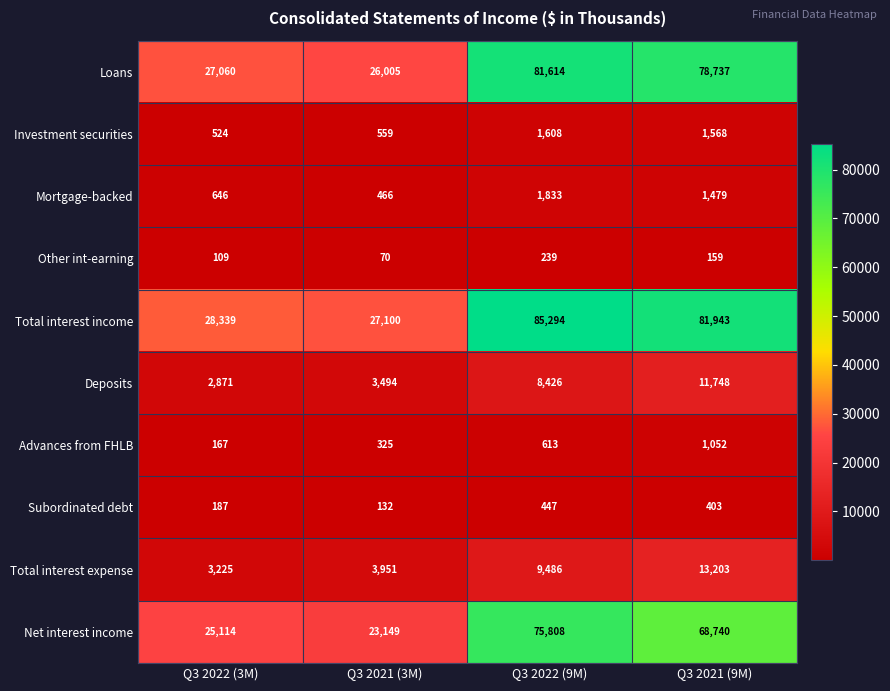

The Subordinated debt series shows 524 at Q3 2021 (9M). True or false?

False